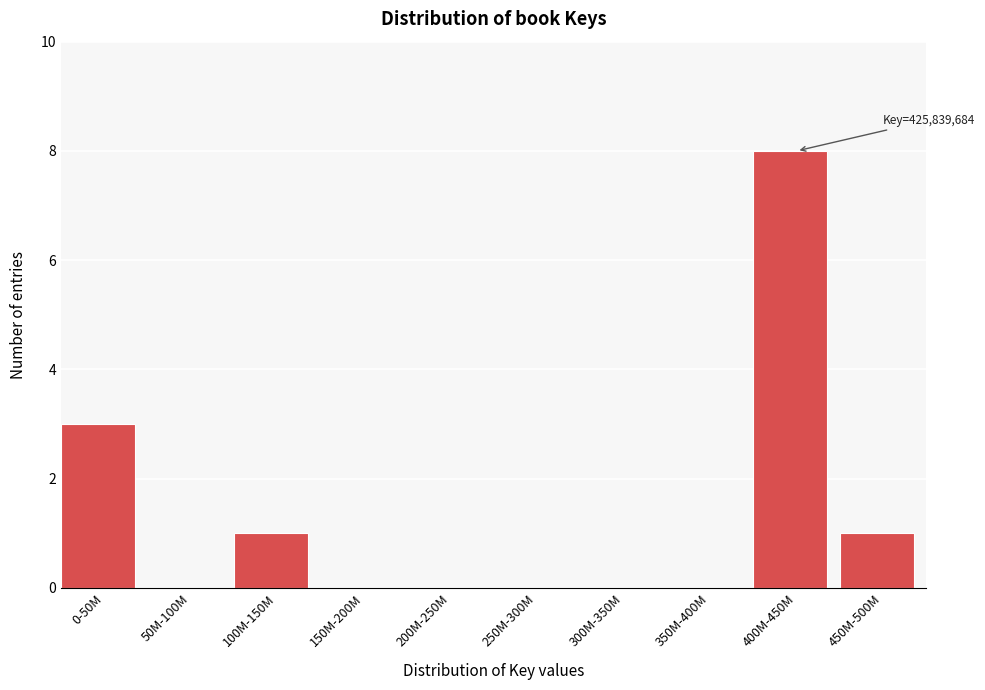

Reading right to left, transcribe all the data shown in this chart.

450M-500M=1	400M-450M=8	350M-400M=0	300M-350M=0	250M-300M=0	200M-250M=0	150M-200M=0	100M-150M=1	50M-100M=0	0-50M=3